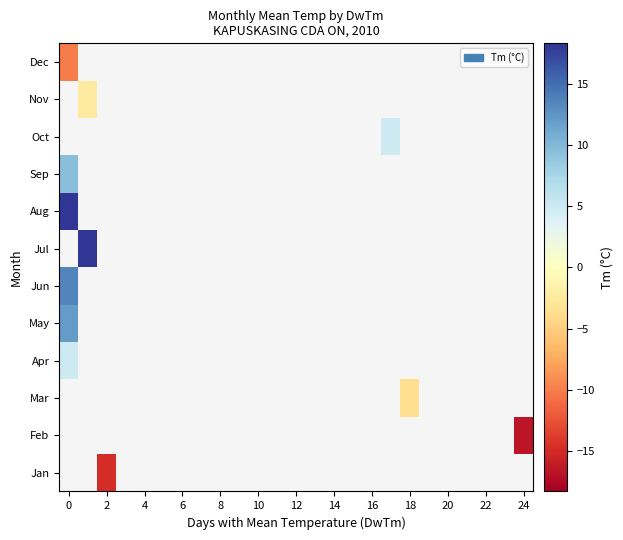

Which category has the lowest value across all series?

24